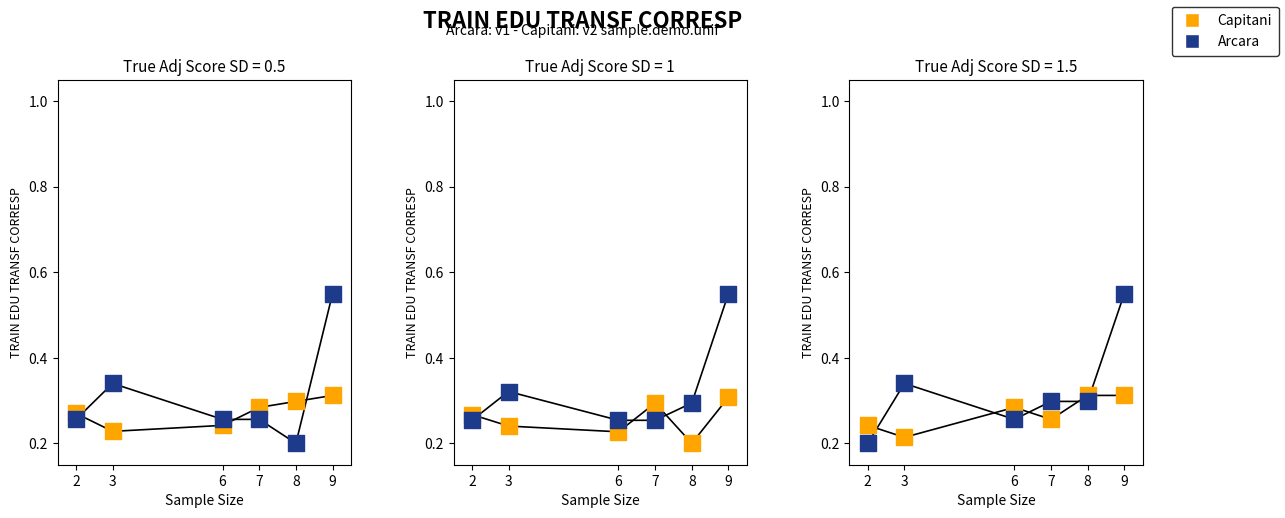

Which series contains the lowest Y value?

Arcara